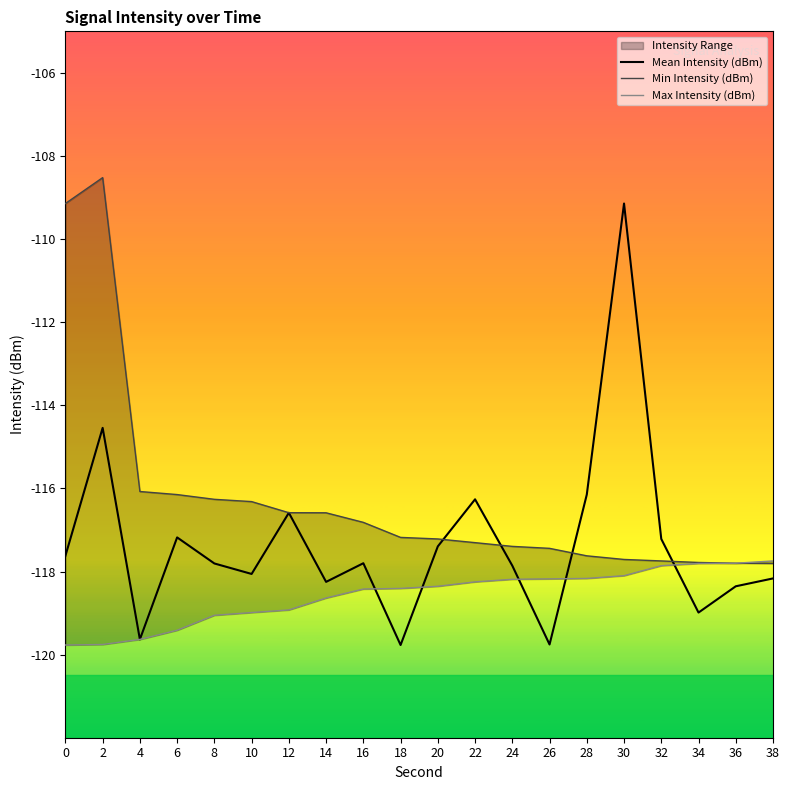

What is the total value across all series at 36?

-354.0